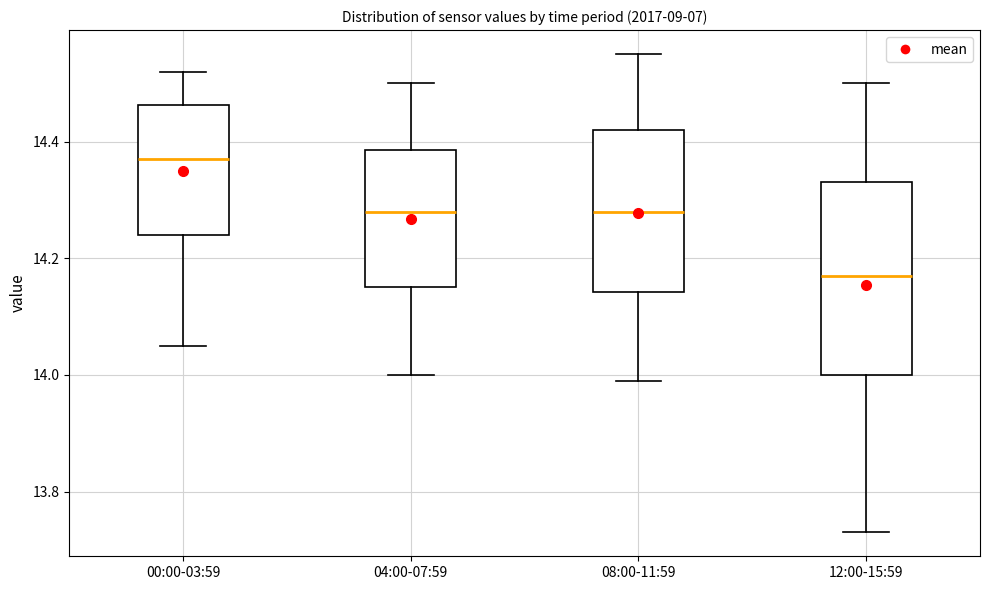

Reading left to right, read every box against the y-axis: the position of its median line, the range the box covers, and the ends of its whiskers. The values are not printed on the chart, so give them approximately, as read against the axis.

00:00-03:59: median 14.38, box 14.24 to 14.46, whiskers 14.06 to 14.52
04:00-07:59: median 14.28, box 14.16 to 14.38, whiskers 14.00 to 14.50
08:00-11:59: median 14.28, box 14.14 to 14.42, whiskers 14.00 to 14.56
12:00-15:59: median 14.18, box 14.00 to 14.34, whiskers 13.74 to 14.50